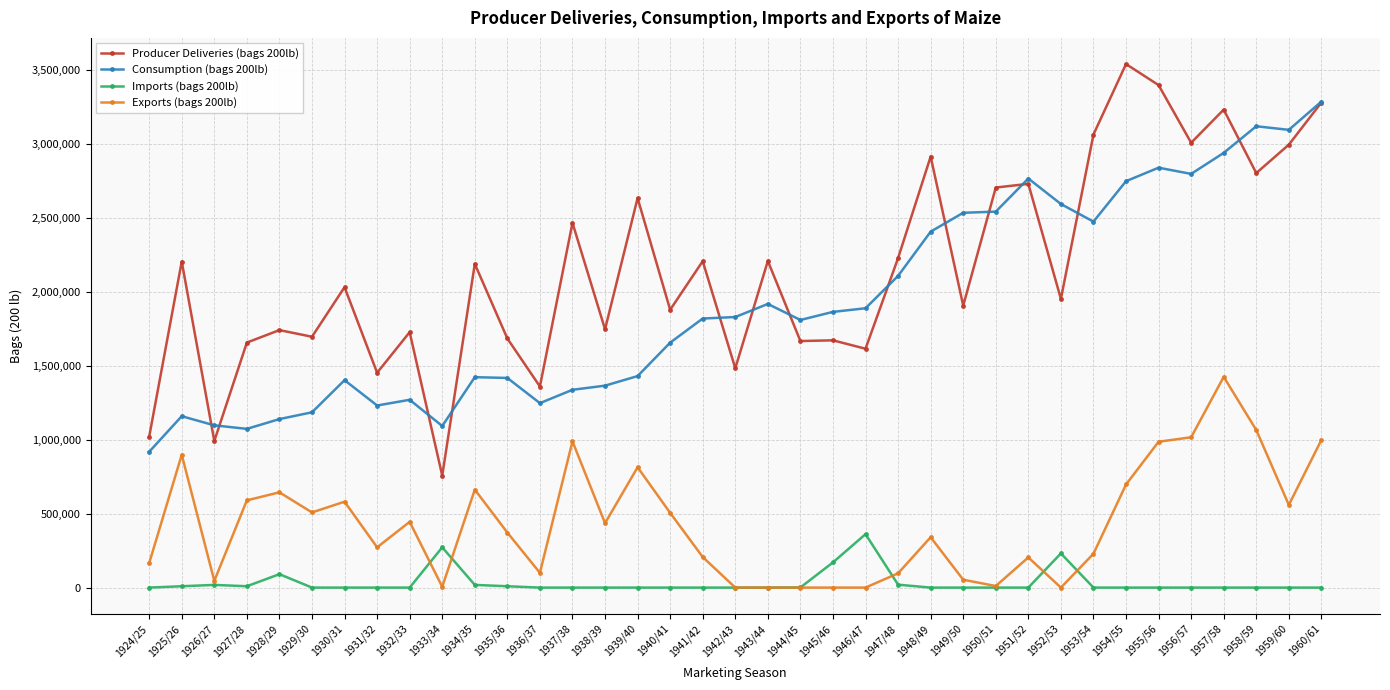

What are all the series names shown in the legend?

Producer Deliveries (bags 200lb), Consumption (bags 200lb), Imports (bags 200lb), Exports (bags 200lb)